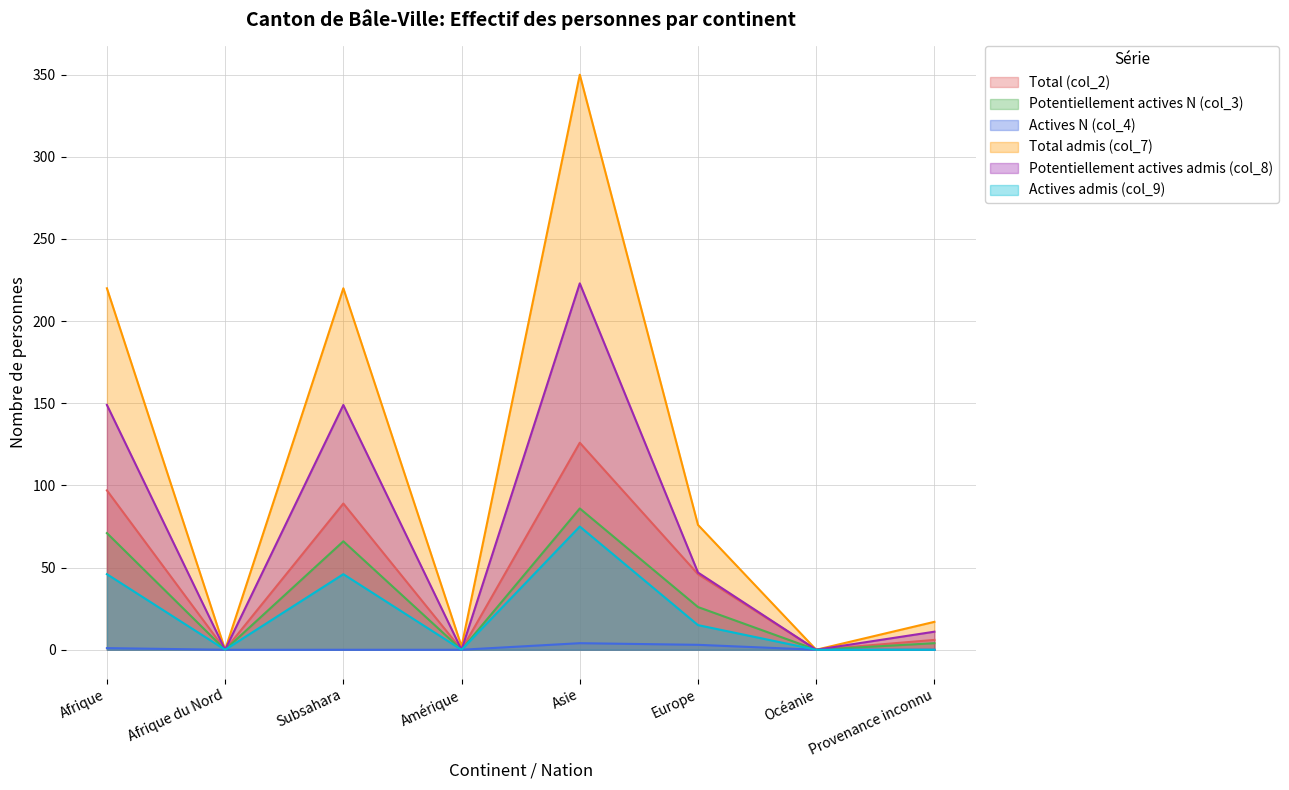

True or false: Potentiellement actives N (col_3) has a value of 71 at Afrique.

True